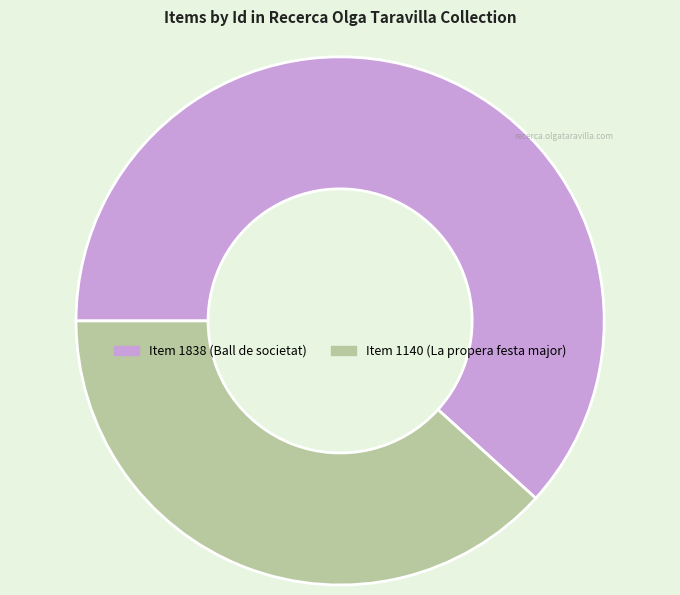

What is the largest slice in the pie chart?

Item 1838